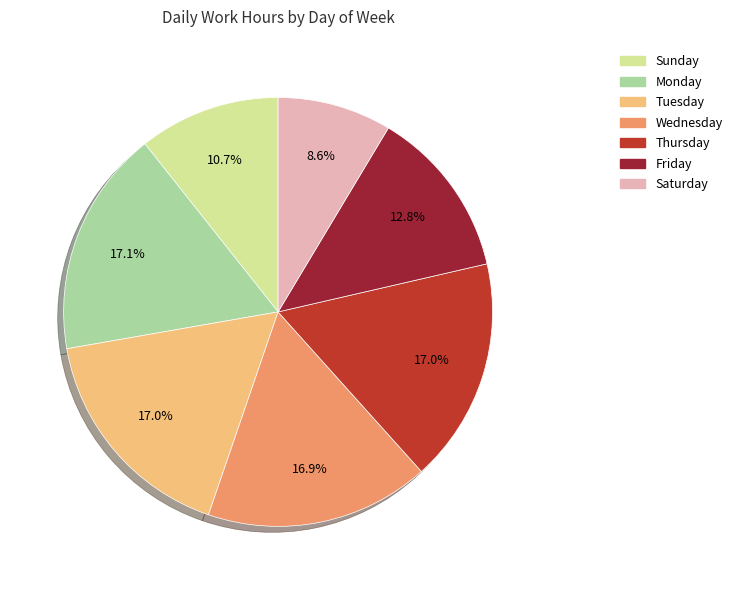

How many slices are in this pie chart?

7